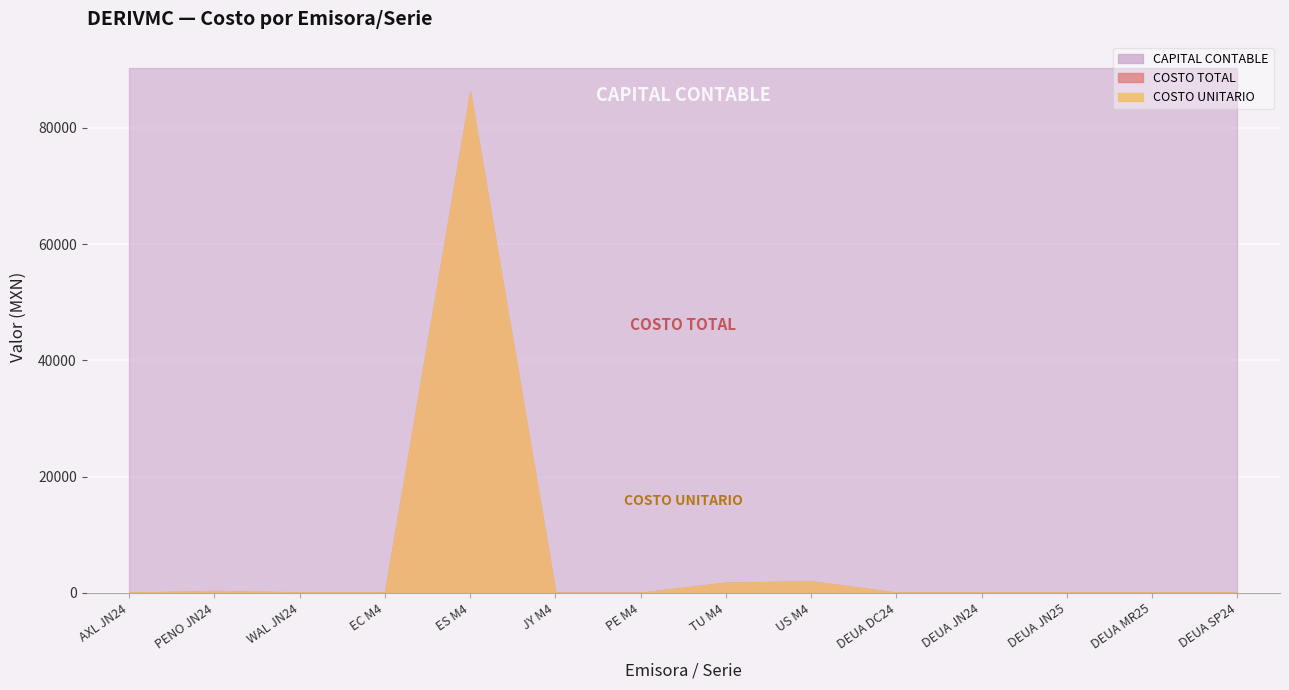

Reading right to left, extract all data points from this chart.

COSTO UNITARIO: DEUA SP24=17.5	DEUA MR25=18.0	DEUA JN25=18.3	DEUA JN24=17.3	DEUA DC24=17.8	US M4=1972.9	TU M4=1747.4	PE M4=1.0	JY M4=0.1	ES M4=86124.5	EC M4=18.4	WAL JN24=65.6	PENO JN24=301.7	AXL JN24=15.9
COSTO TOTAL: DEUA SP24=17.5	DEUA MR25=18.0	DEUA JN25=18.3	DEUA JN24=17.3	DEUA DC24=17.8	US M4=1972.9	TU M4=1747.4	PE M4=1.0	JY M4=0.1	ES M4=86124.5	EC M4=18.4	WAL JN24=65.6	PENO JN24=301.7	AXL JN24=15.9
CAPITAL CONTABLE: DEUA SP24=90336.5	DEUA MR25=90336.5	DEUA JN25=90336.5	DEUA JN24=90336.5	DEUA DC24=90336.5	US M4=90336.5	TU M4=90336.5	PE M4=90336.5	JY M4=90336.5	ES M4=90336.5	EC M4=90336.5	WAL JN24=90336.5	PENO JN24=90336.5	AXL JN24=90336.5